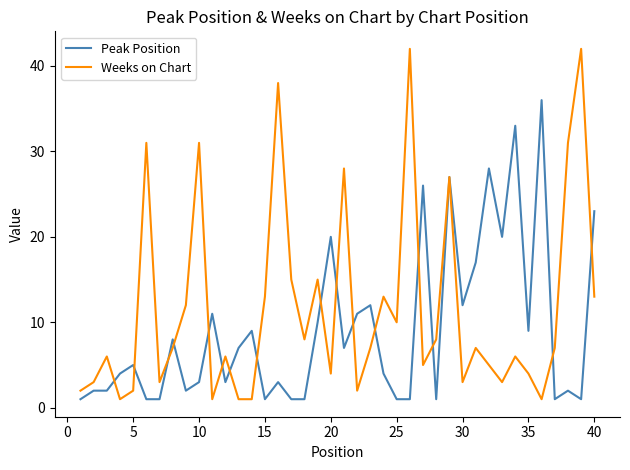

What is the highest value of the Peak Position series?

36